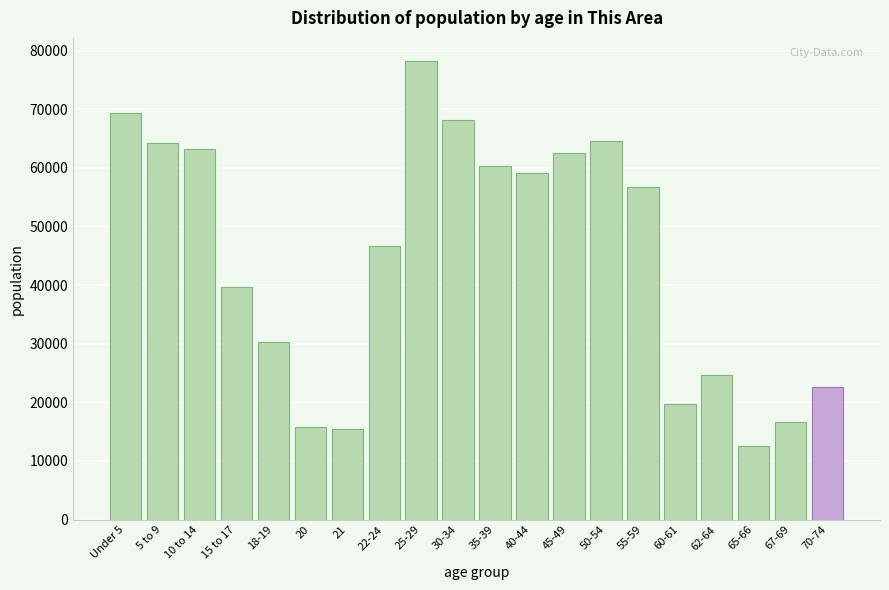

At which category does the chart reach its peak across all series?

25-29